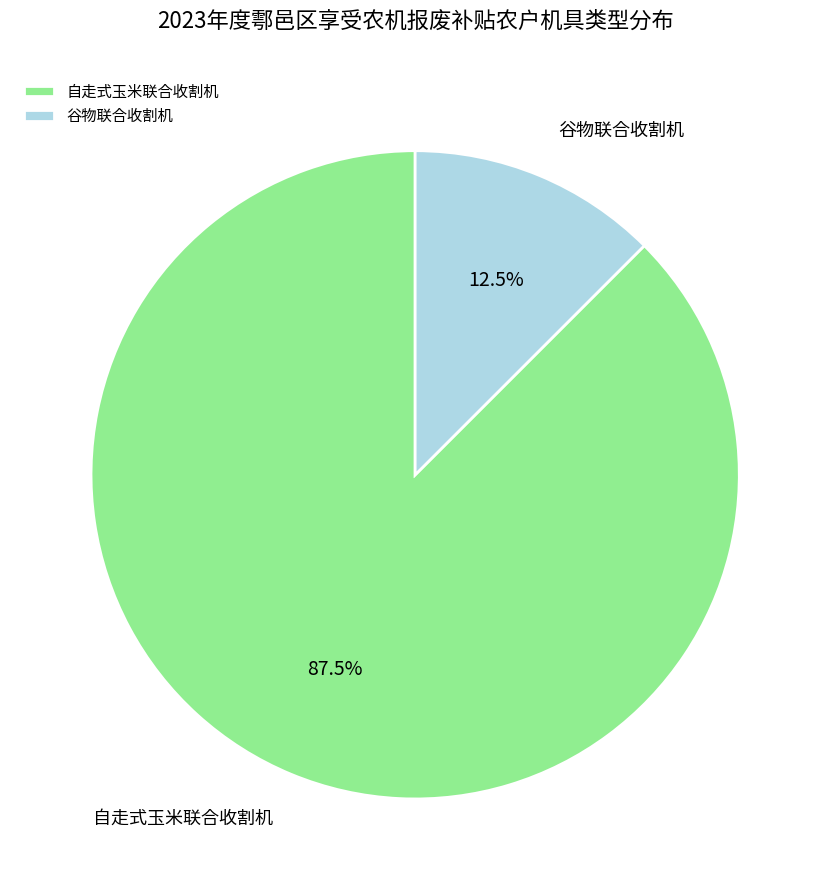

Between 自走式玉米联合收割机 and 谷物联合收割机, which is larger?

自走式玉米联合收割机